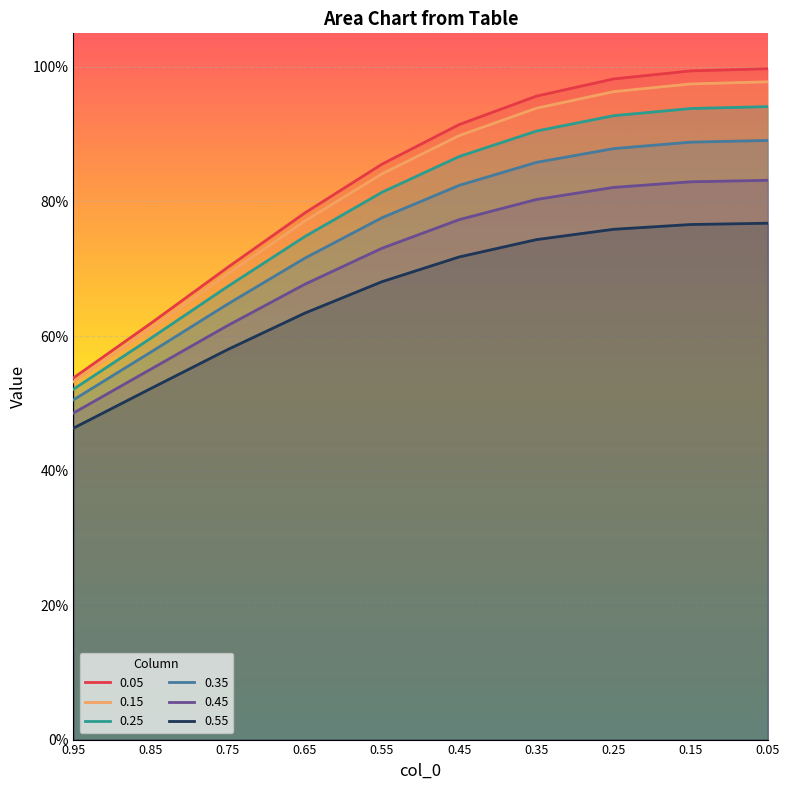

What is the difference between the highest and lowest values at 0.75?

0.1